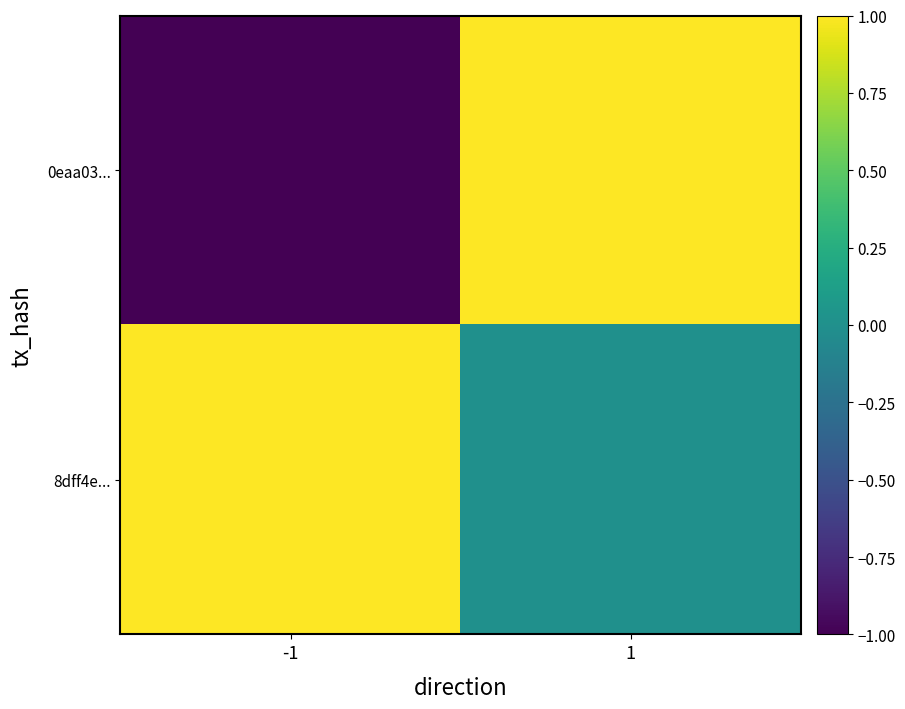

Which series has the largest total across all categories?

8dff4e...